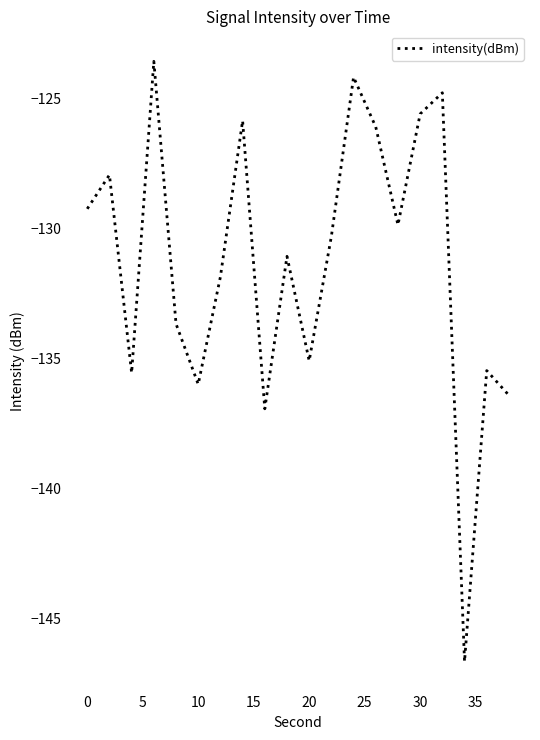

What is the maximum value shown in the chart?

-123.6